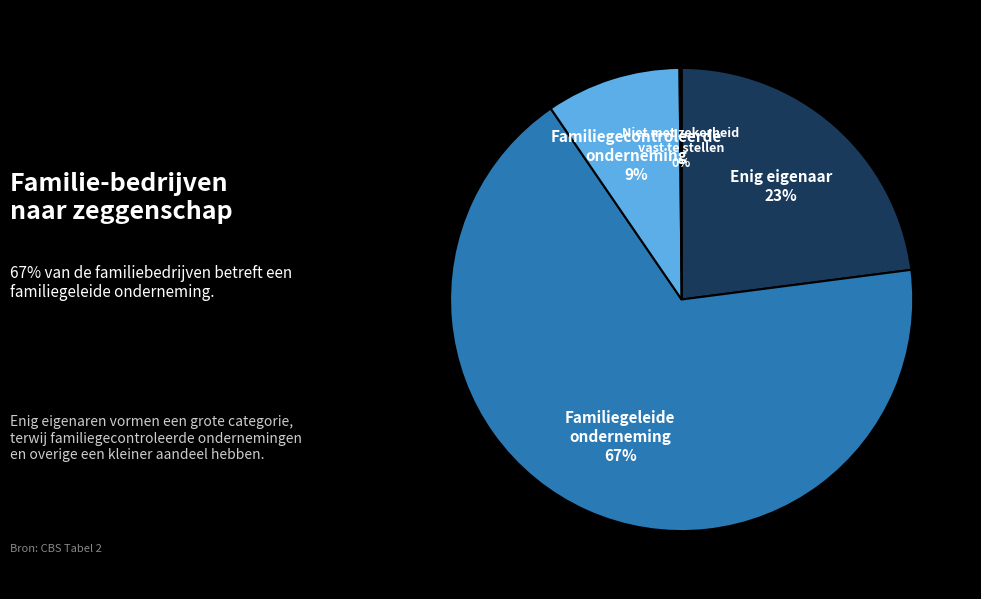

What is the ratio of the value at Familiegecontroleerde onderneming to the value at Familiegeleide onderneming?

0.1